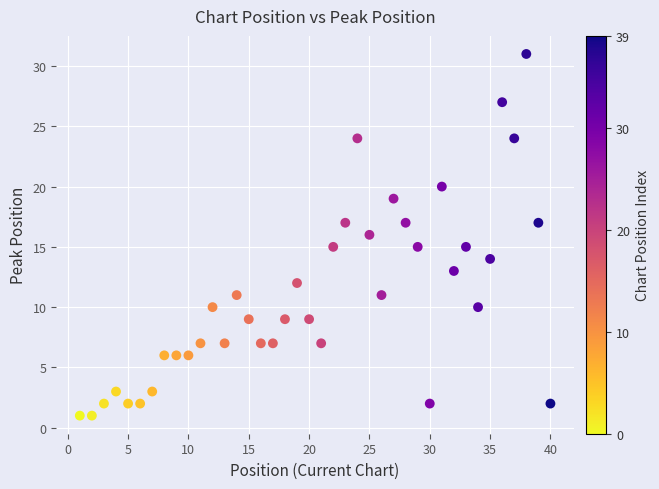

Count the number of points in this scatter plot.

40